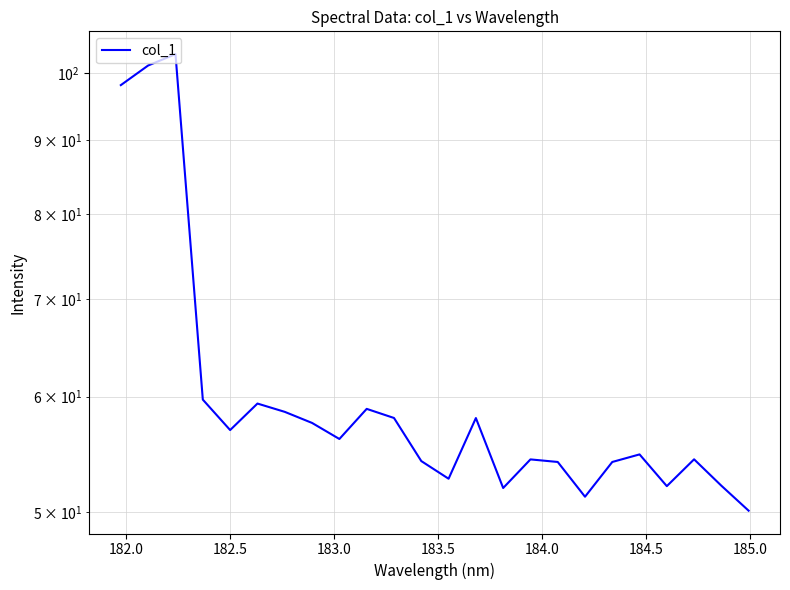

True or false: there are more than 2 points higher than both neighbors.

True